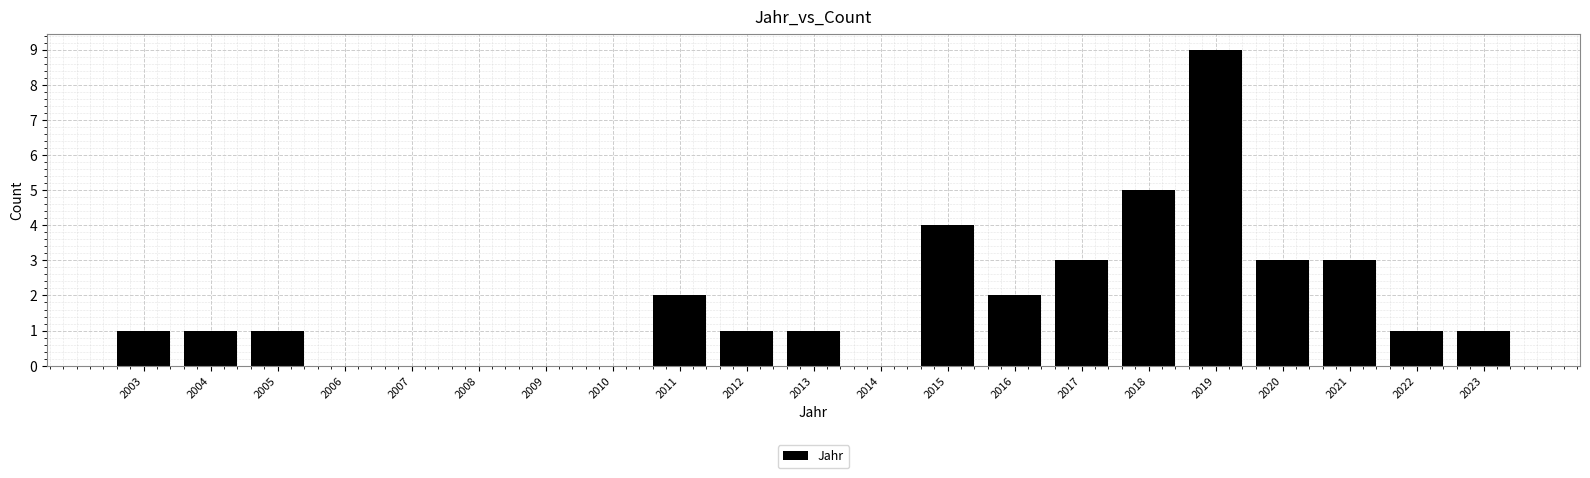

Reading left to right, extract all data points from this chart.

2003=1	2004=1	2005=1	2006=0	2007=0	2008=0	2009=0	2010=0	2011=2	2012=1	2013=1	2014=0	2015=4	2016=2	2017=3	2018=5	2019=9	2020=3	2021=3	2022=1	2023=1